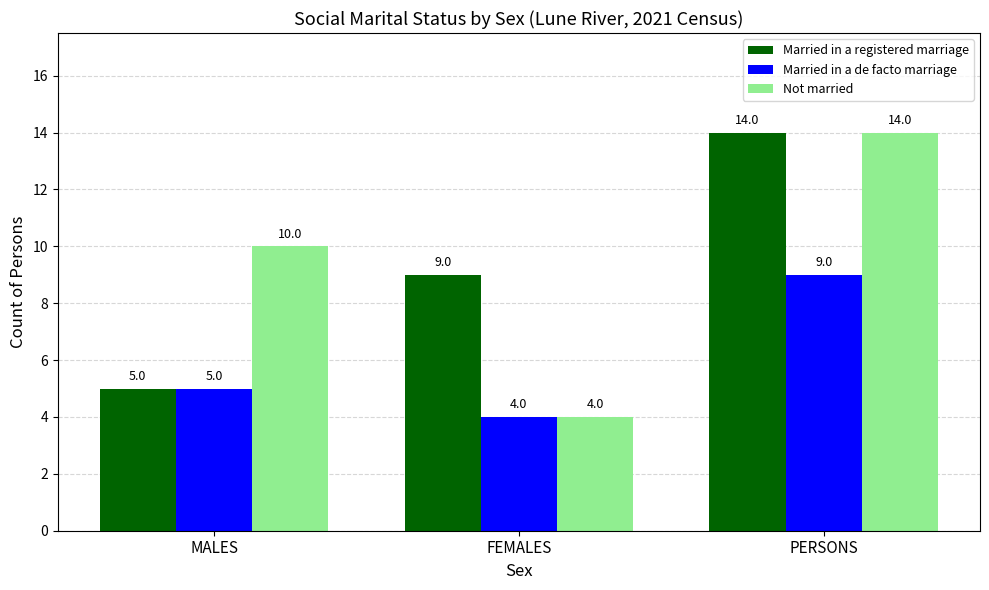

How many values in the Married in a registered marriage series are below 9?

1